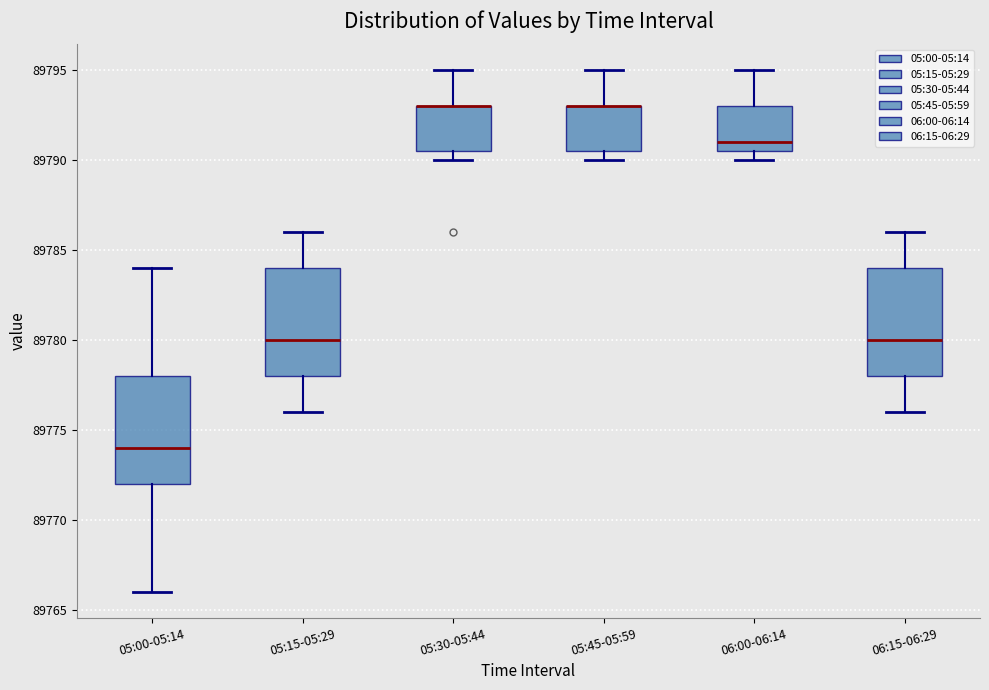

Reading left to right, transcribe this box plot: for each box, give where its median line is, the range the box spans, and where its two whiskers end, as read against the y-axis. The values are not printed on the chart, so give them approximately, as read against the axis.

05:00-05:14: median 89774.0, box 89772.0 to 89778.0, whiskers 89766.0 to 89784.0
05:15-05:29: median 89780.0, box 89778.0 to 89784.0, whiskers 89776.0 to 89786.0
05:30-05:44: median 89793.0 (drawn on the box's upper edge), box 89790.5 to 89793.0, whiskers 89790.0 to 89795.0
05:45-05:59: median 89793.0 (drawn on the box's upper edge), box 89790.5 to 89793.0, whiskers 89790.0 to 89795.0
06:00-06:14: median 89791.0, box 89790.5 to 89793.0, whiskers 89790.0 to 89795.0
06:15-06:29: median 89780.0, box 89778.0 to 89784.0, whiskers 89776.0 to 89786.0